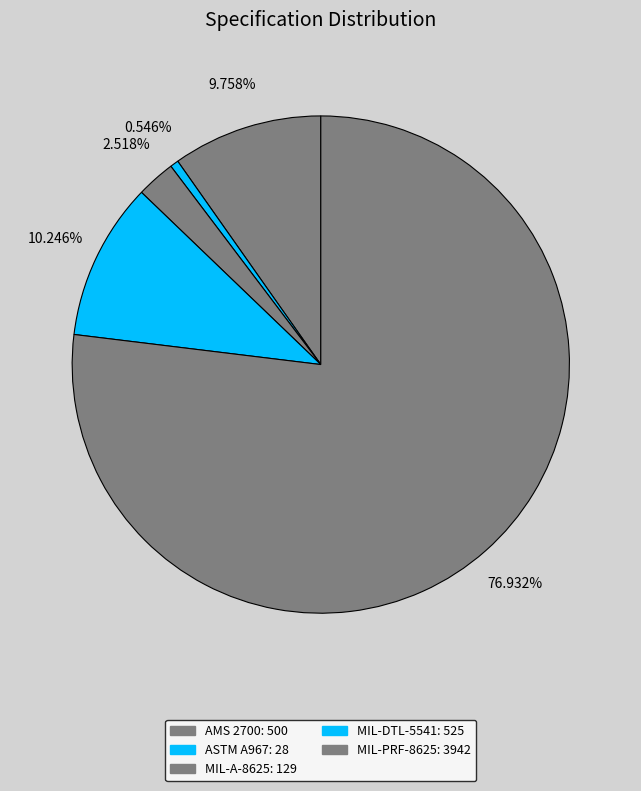

What is the ratio of the value at MIL-DTL-5541 to the value at MIL-PRF-8625?

0.1